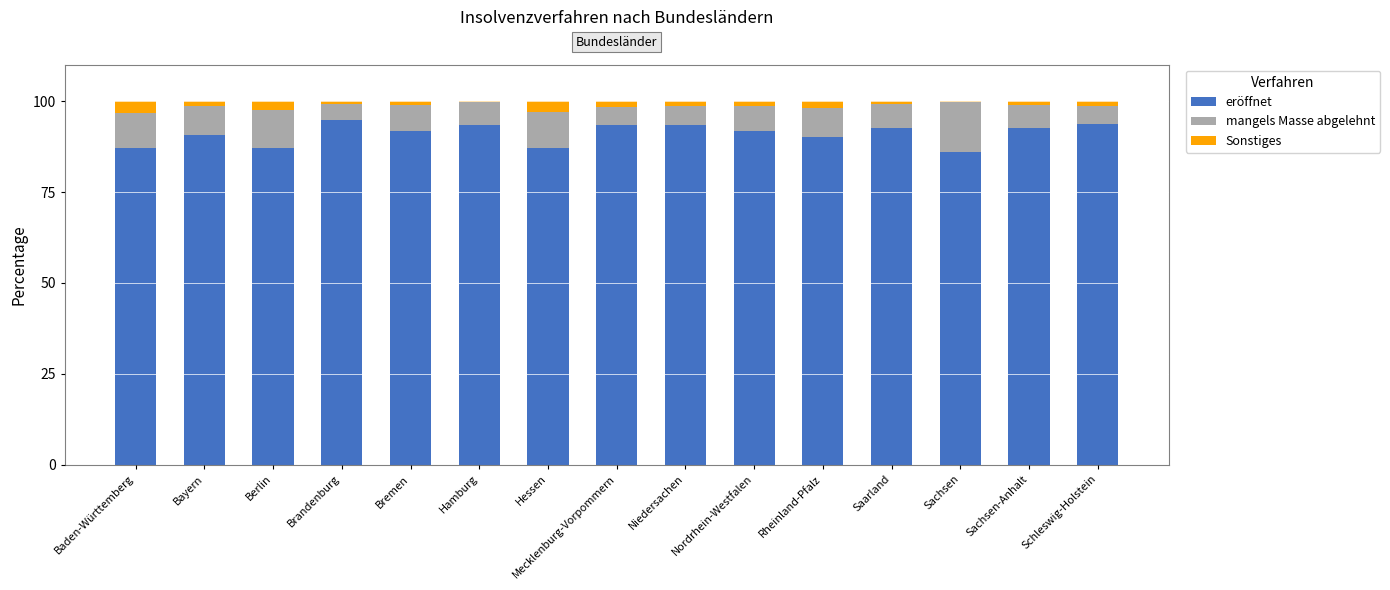

What is the difference between the eröffnet values at Baden-Württemberg and Nordrhein-Westfalen?

4.7